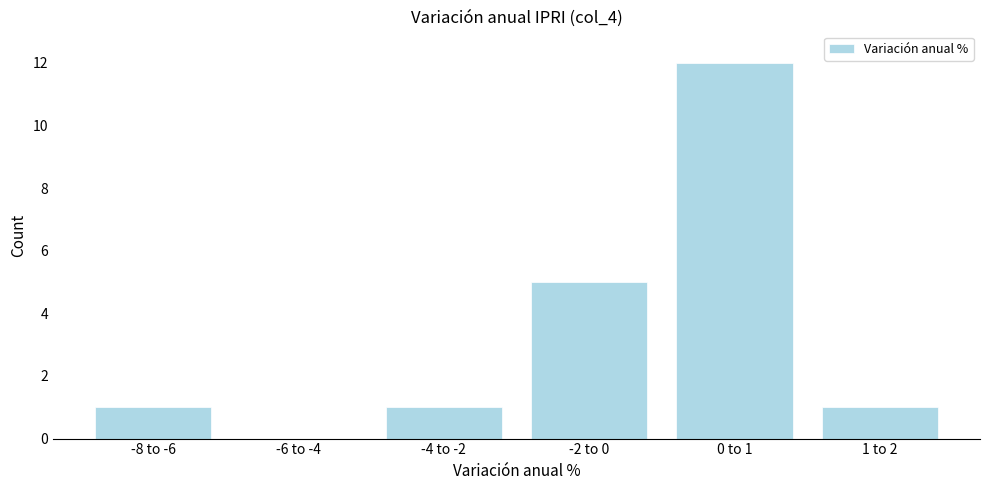

Reading left to right, what are all the values shown in this chart?

-8 to -6=1	-6 to -4=0	-4 to -2=1	-2 to 0=5	0 to 1=12	1 to 2=1